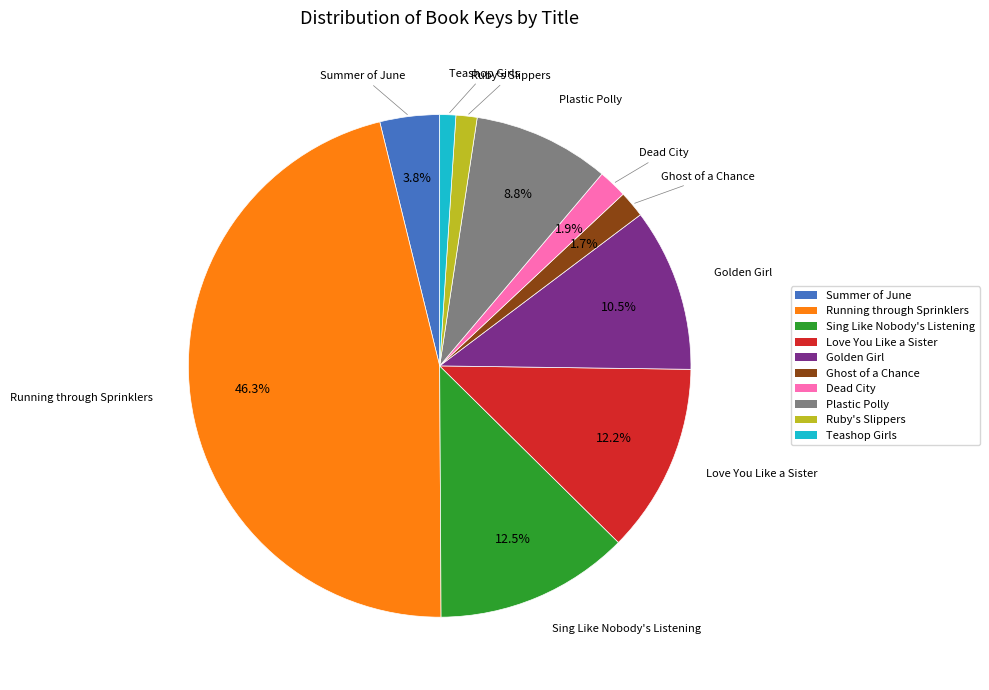

Which has a higher value, Love You Like a Sister or Plastic Polly?

Love You Like a Sister